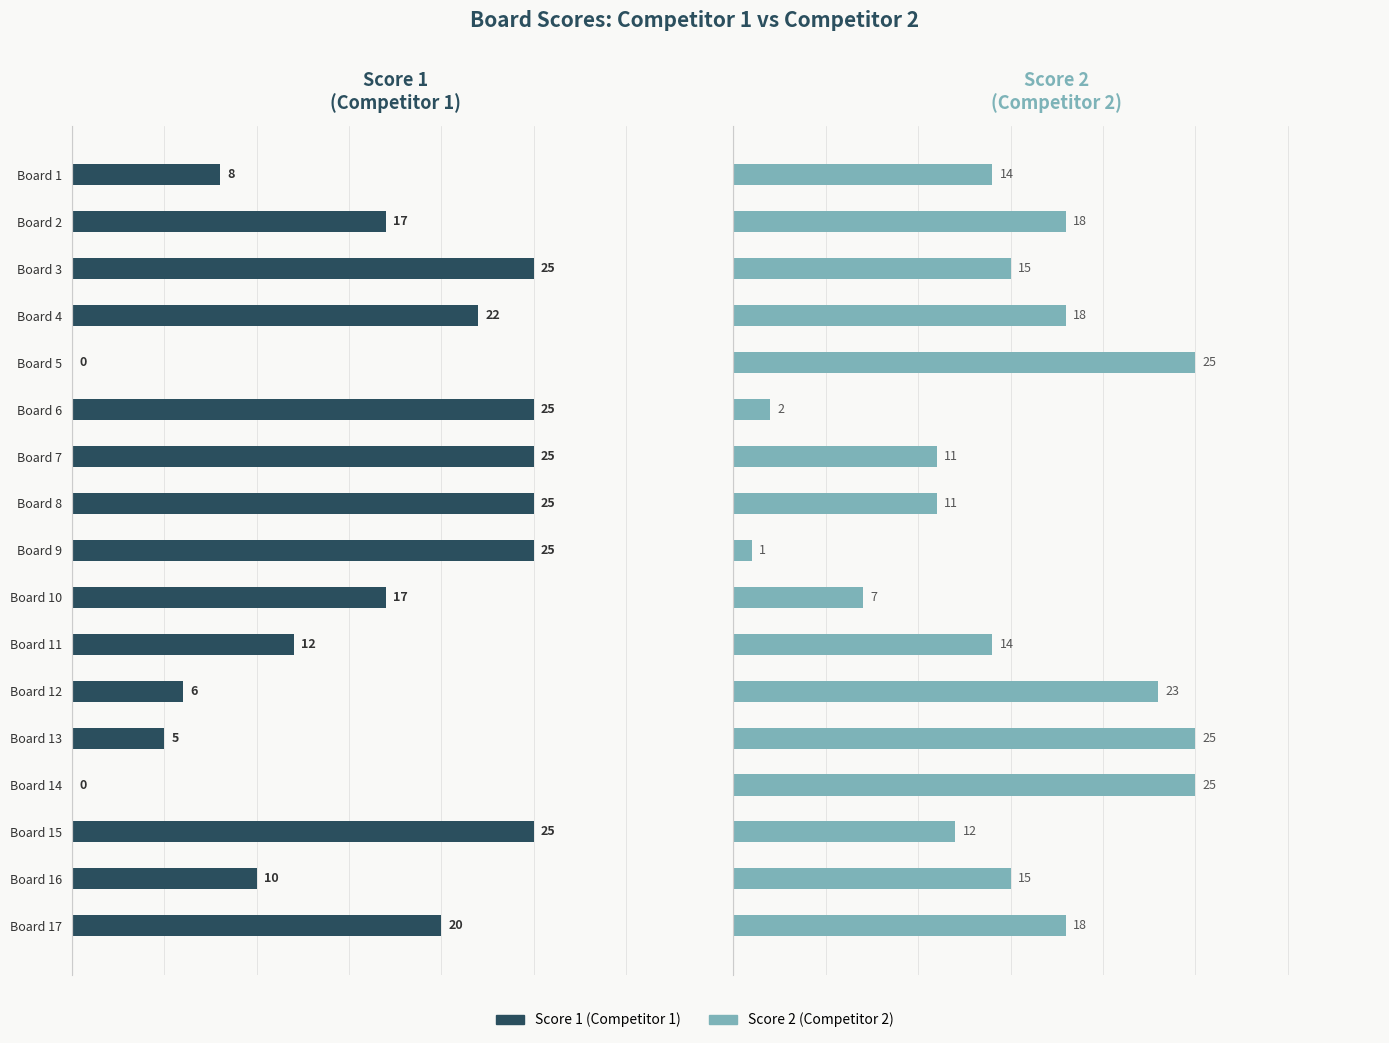

What is the average value of the Score 2 series?

15